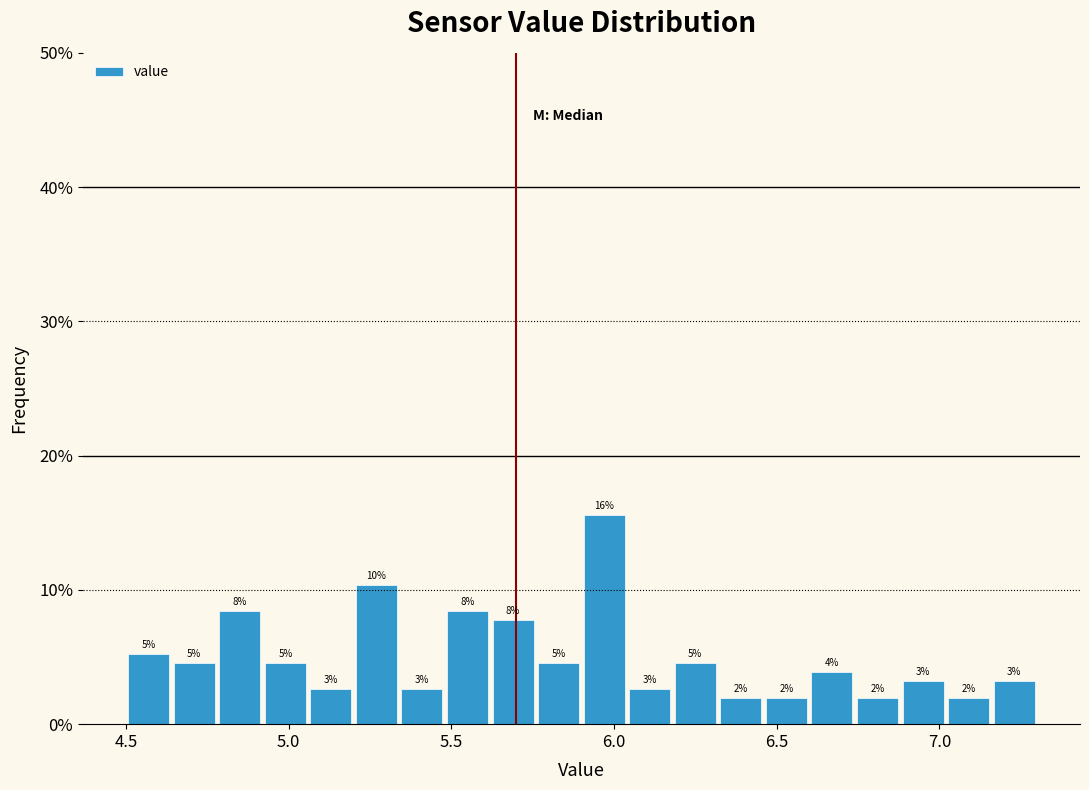

Around what value on the x-axis is the tallest bar? Give the approximate position of its centre, as read against the axis.

5.95